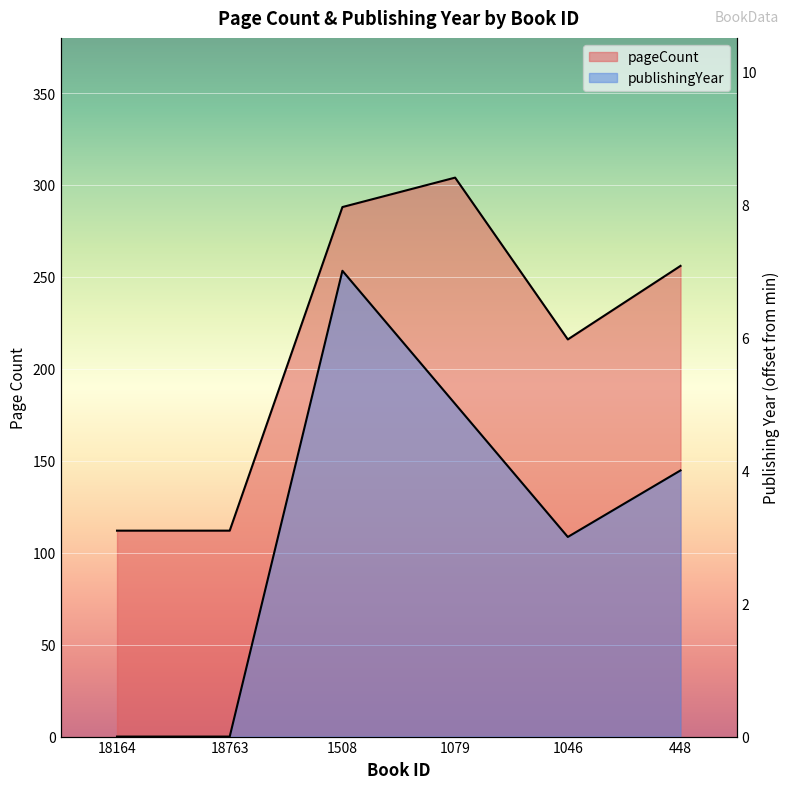

At how many categories does at least one series exceed 300?

1